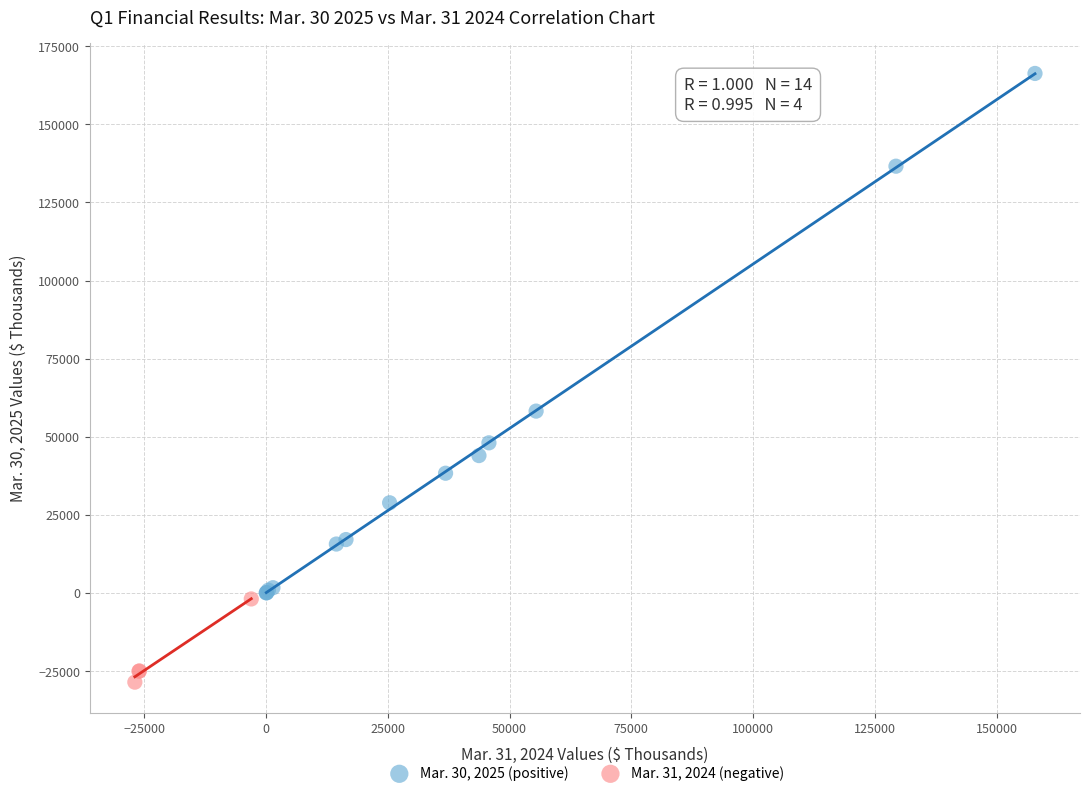

What are all the series names shown in the legend?

Mar. 30, 2025 (positive), Mar. 31, 2024 (negative)